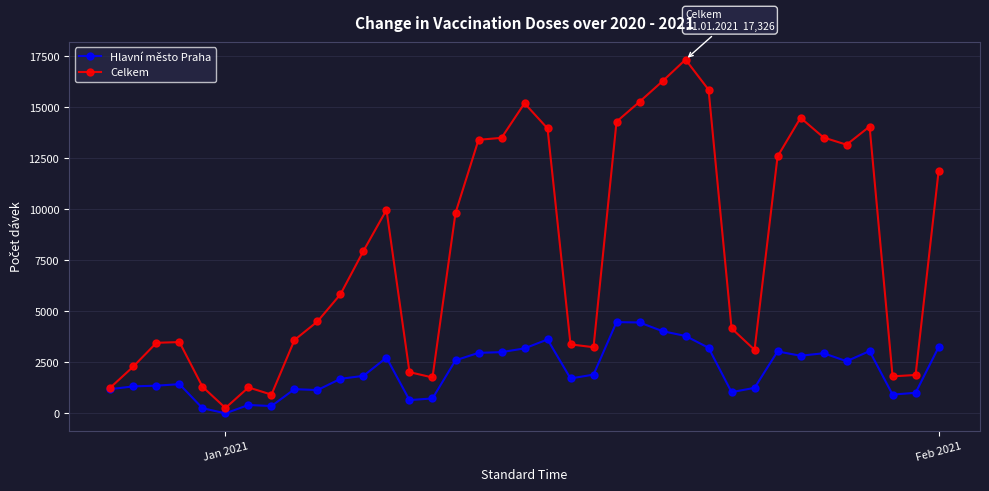

What is the value of the Celkem point at the 7th from the left?

1271